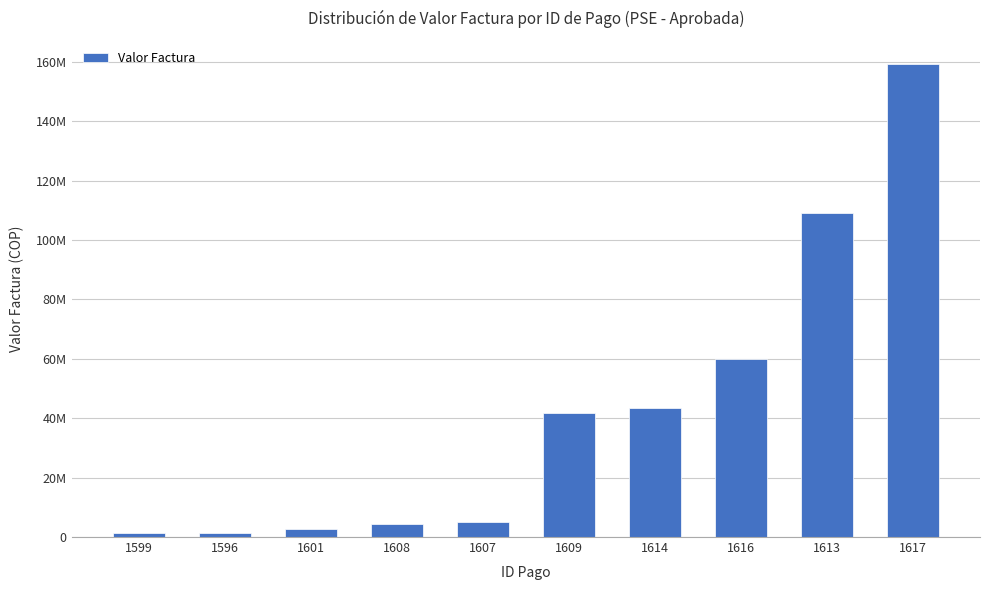

List the labels in order of value, largest first.

1617, 1613, 1616, 1614, 1609, 1607, 1608, 1601, 1596, 1599